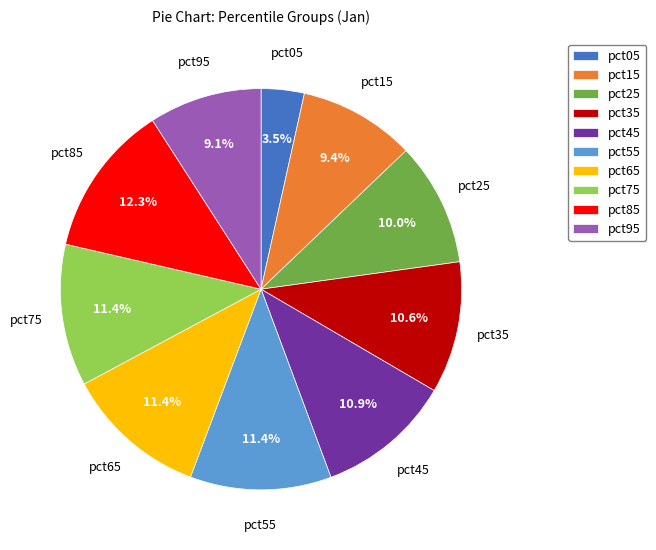

What percentage is the pct25 slice, to the nearest percent?

10%